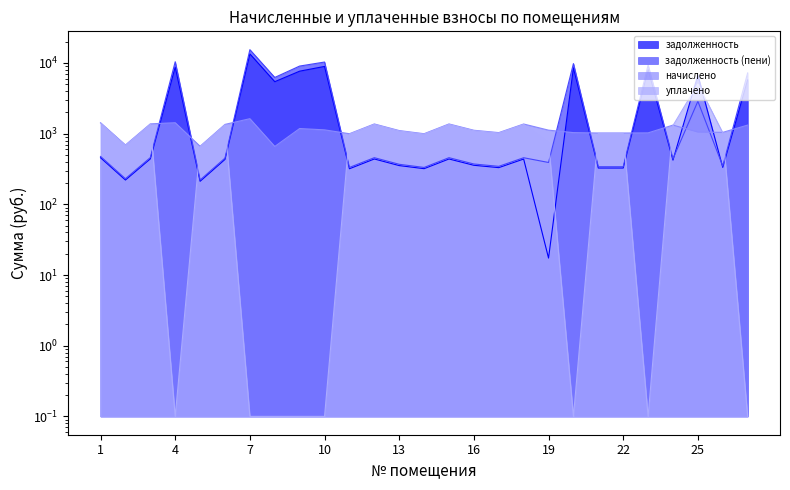

How many interior local valleys does the начислено series have?

7